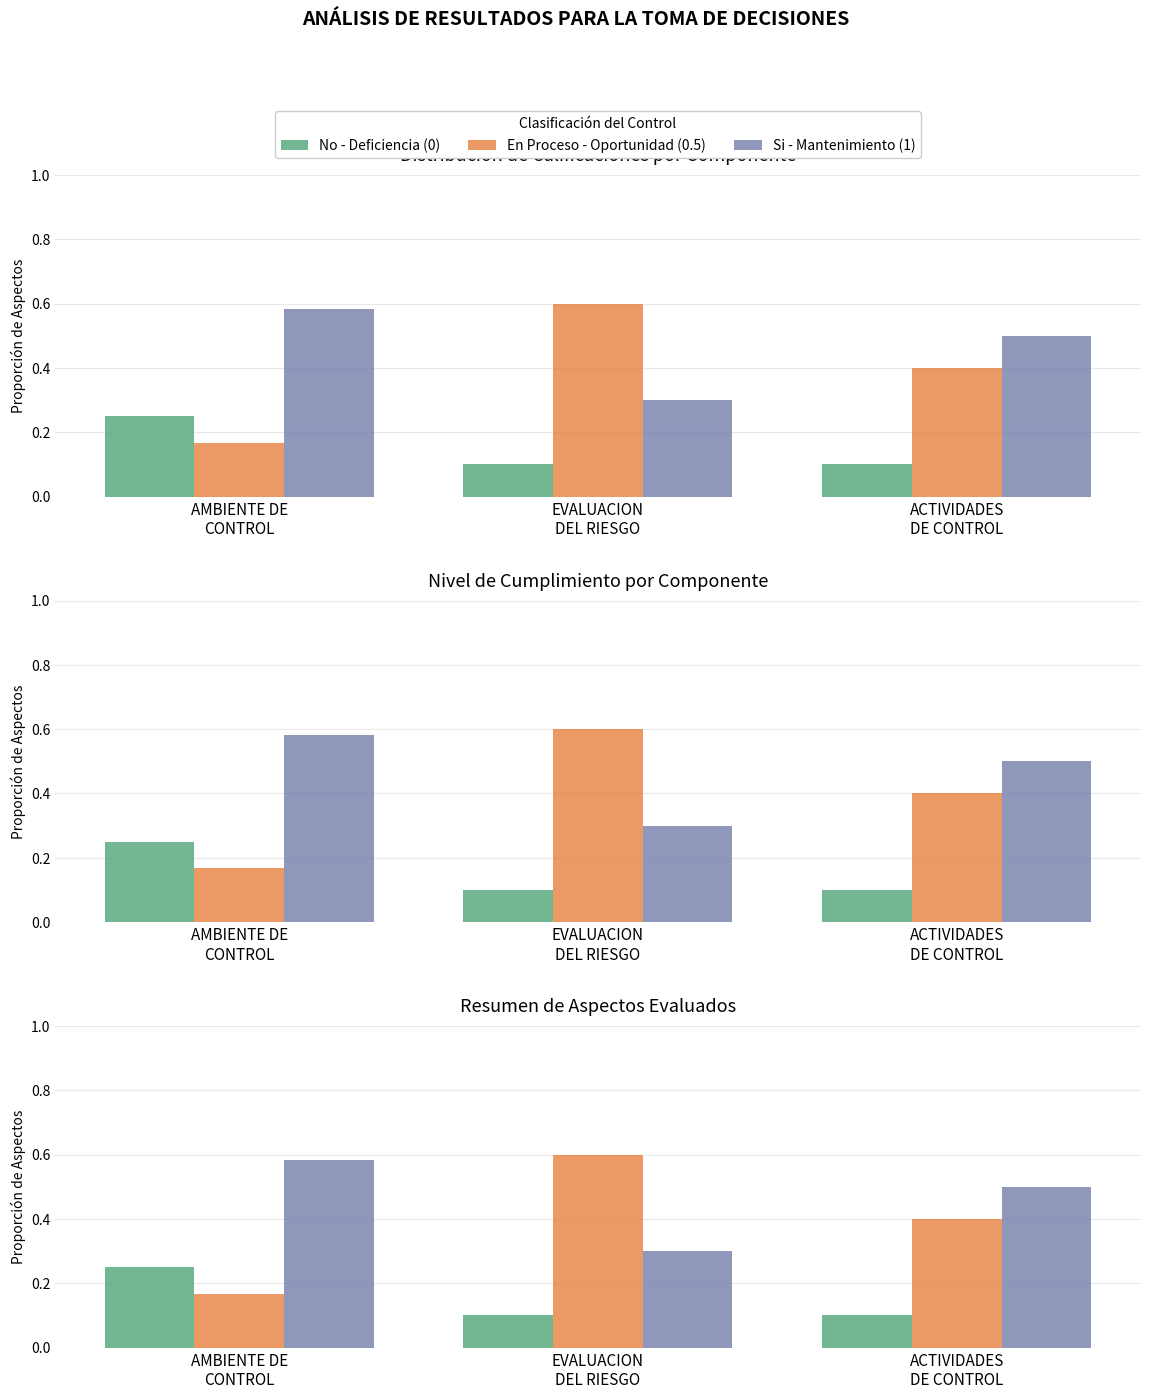

What is the value of the En Proceso - Oportunidad (0.5) bar at the 1st from the left?

0.2